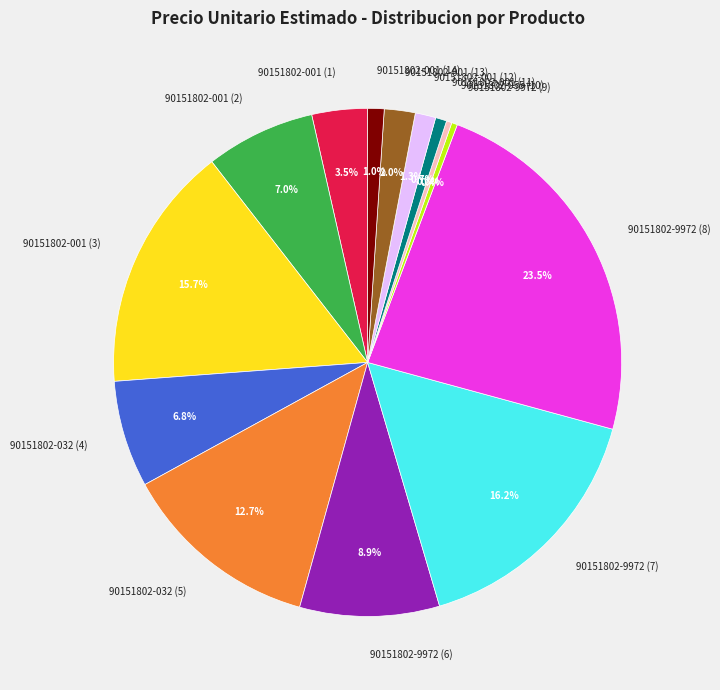

How many slices are in this pie chart?

14